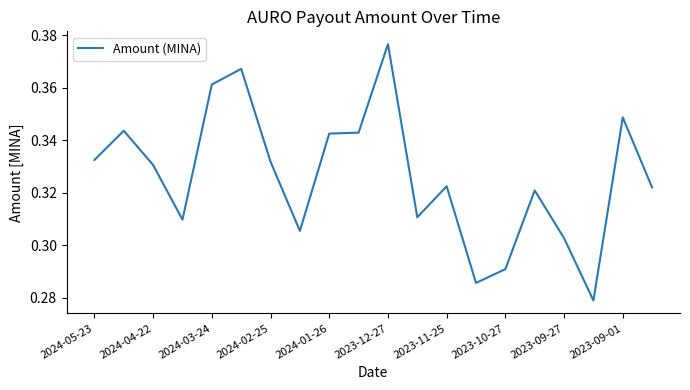

Which category has the highest value across all series?

2023-12-27